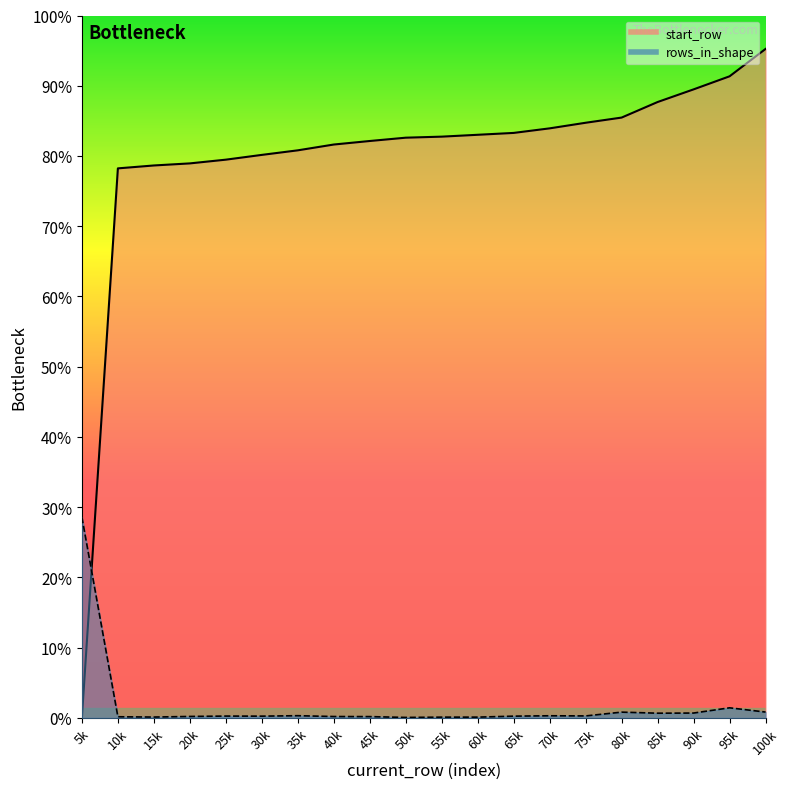

After their last crossing, which series has the higher values: start_row_line or rows_in_shape_line?

start_row_line